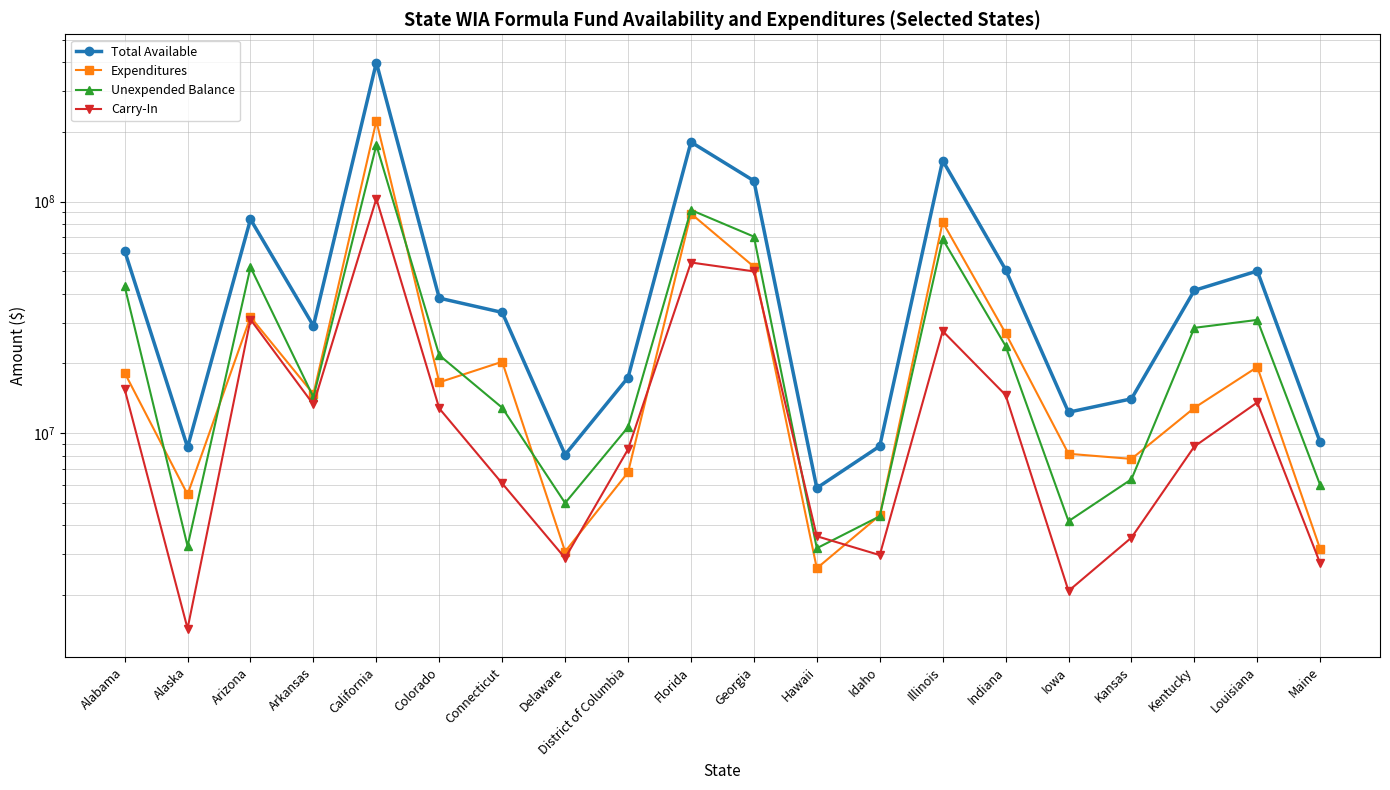

What is the smallest value displayed?

1434485